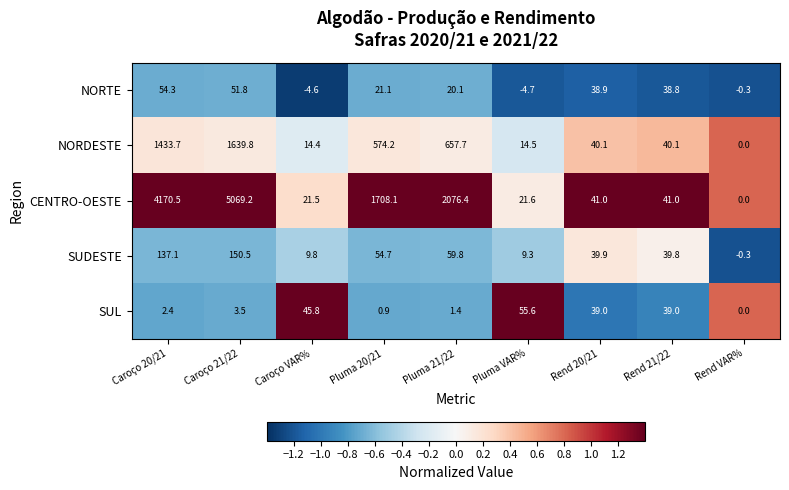

What is the difference between the maximum and minimum values in the NORTE series?

59.0